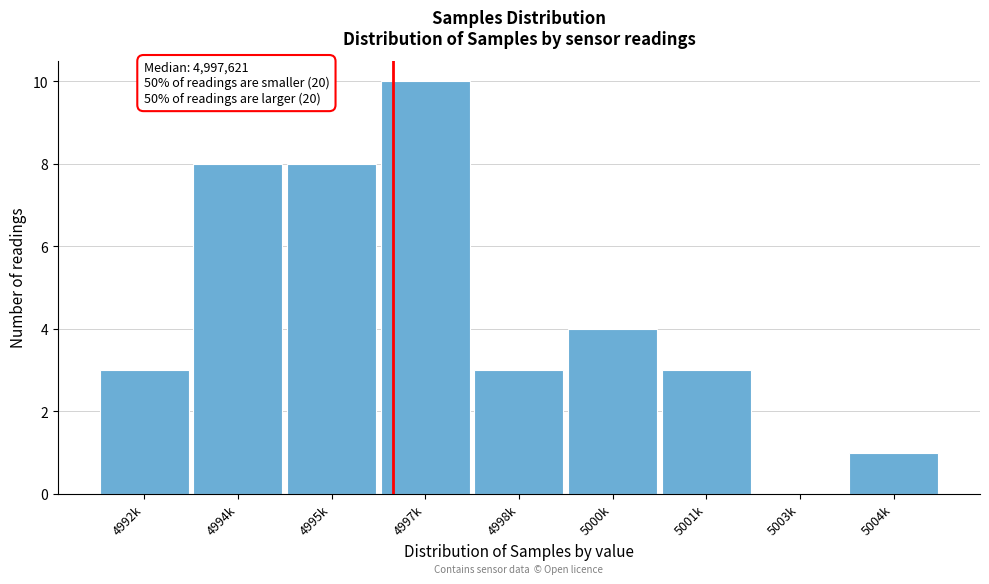

Reading left to right, what are all the values shown in this chart?

4992k=3	4994k=8	4995k=8	4997k=10	4998k=3	5000k=4	5001k=3	5003k=0	5004k=1